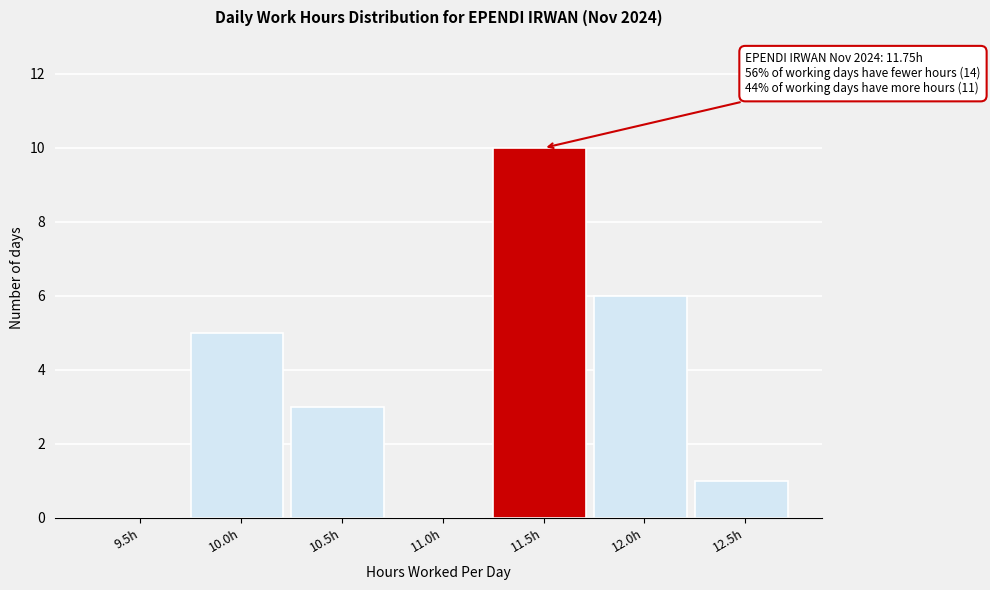

Reading left to right, transcribe all the data shown in this chart.

9.5h=0	10.0h=5	10.5h=3	11.0h=0	11.5h=10	12.0h=6	12.5h=1